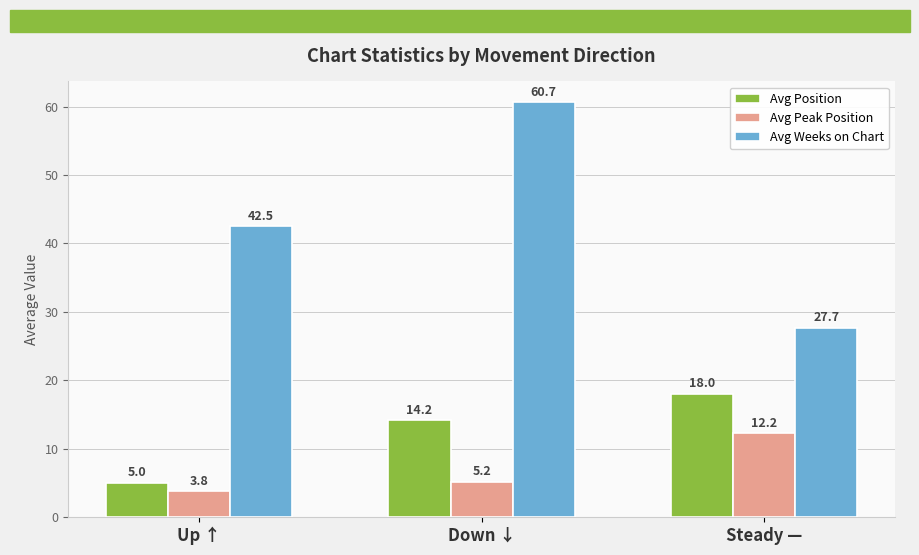

Which series has the largest range (max minus min)?

Avg Weeks on Chart